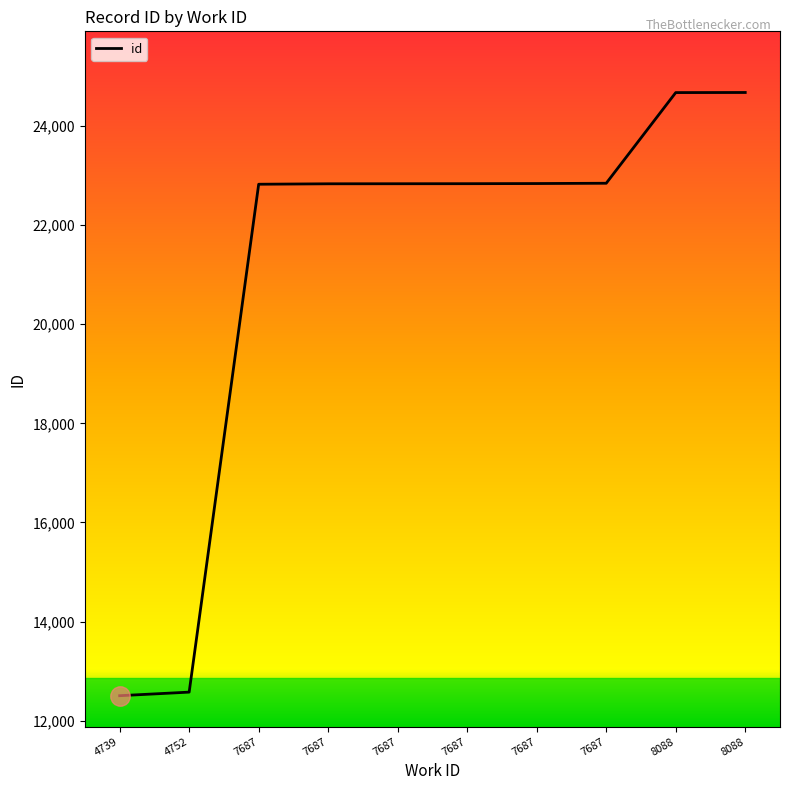

True or false: there are more than 1 points higher than both neighbors.

False